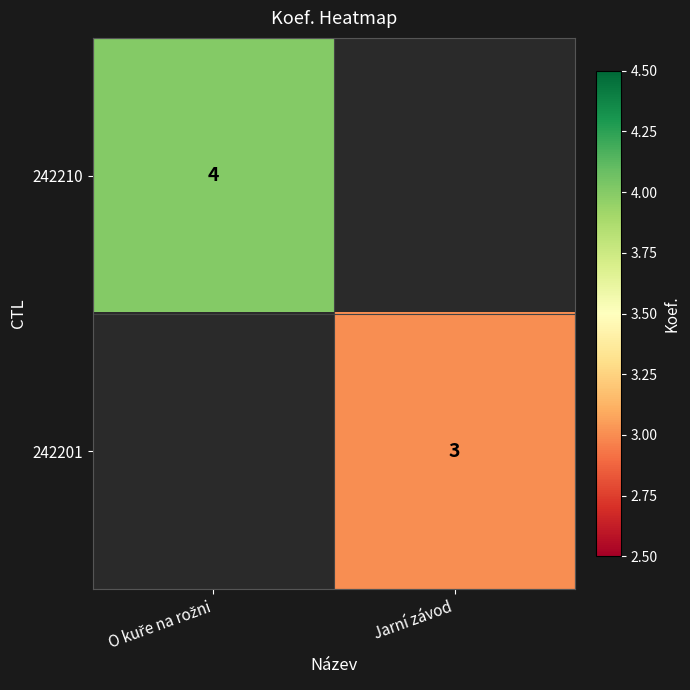

The value of 242201 at Jarní závod is 4.8. True or false?

False